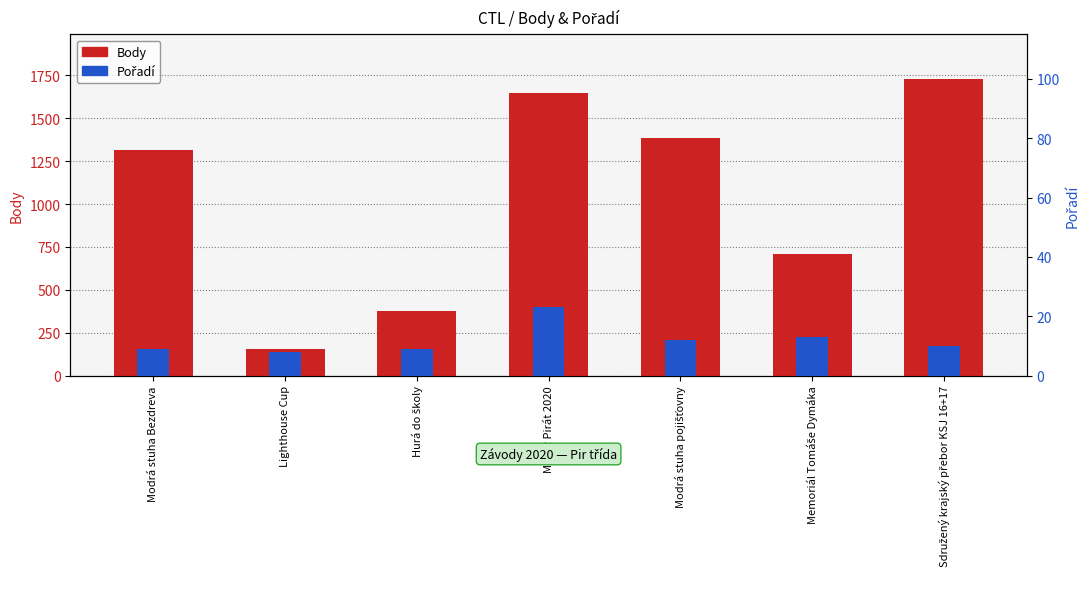

Reading left to right, transcribe all the data shown in this chart.

Body: 1317	152	376	1647	1385	707	1730
Pořadí: 9	8	9	23	12	13	10